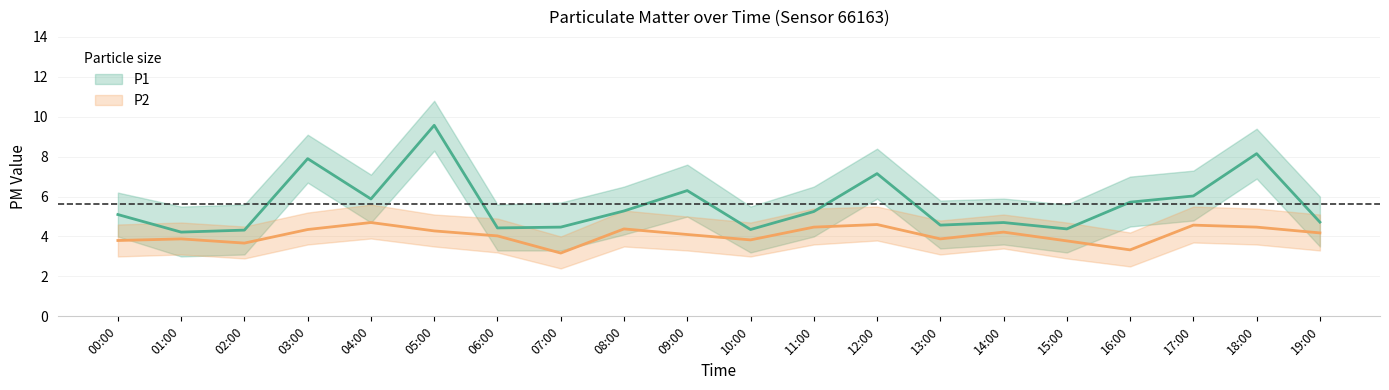

In P2_upper, how many points are higher than both neighbors (excluding endpoints)?

6